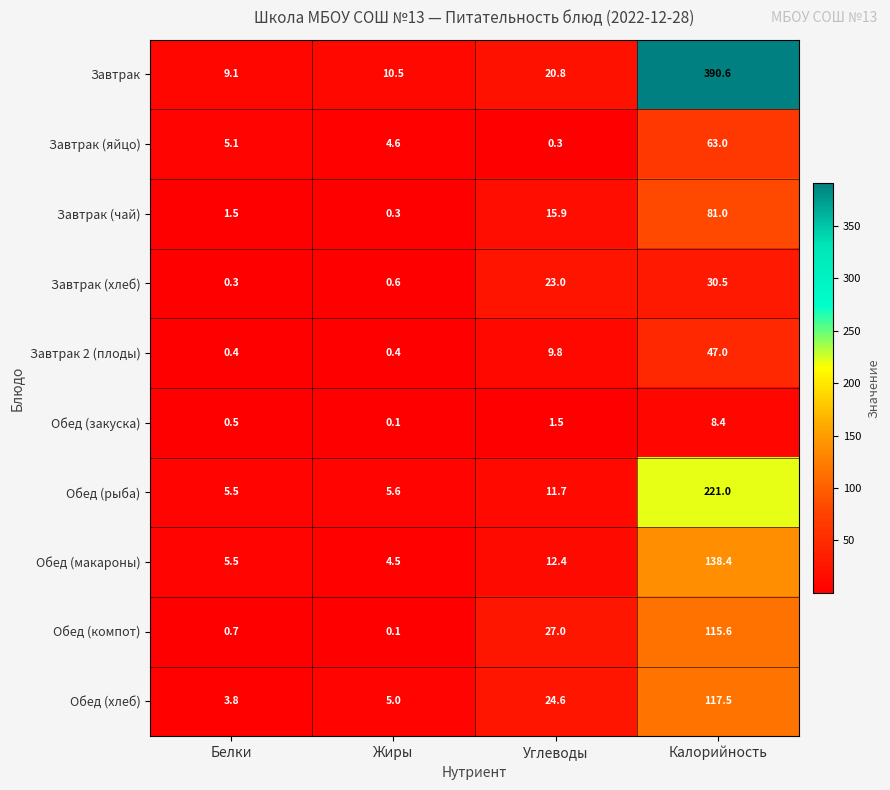

How many categories are shown in the chart?

4